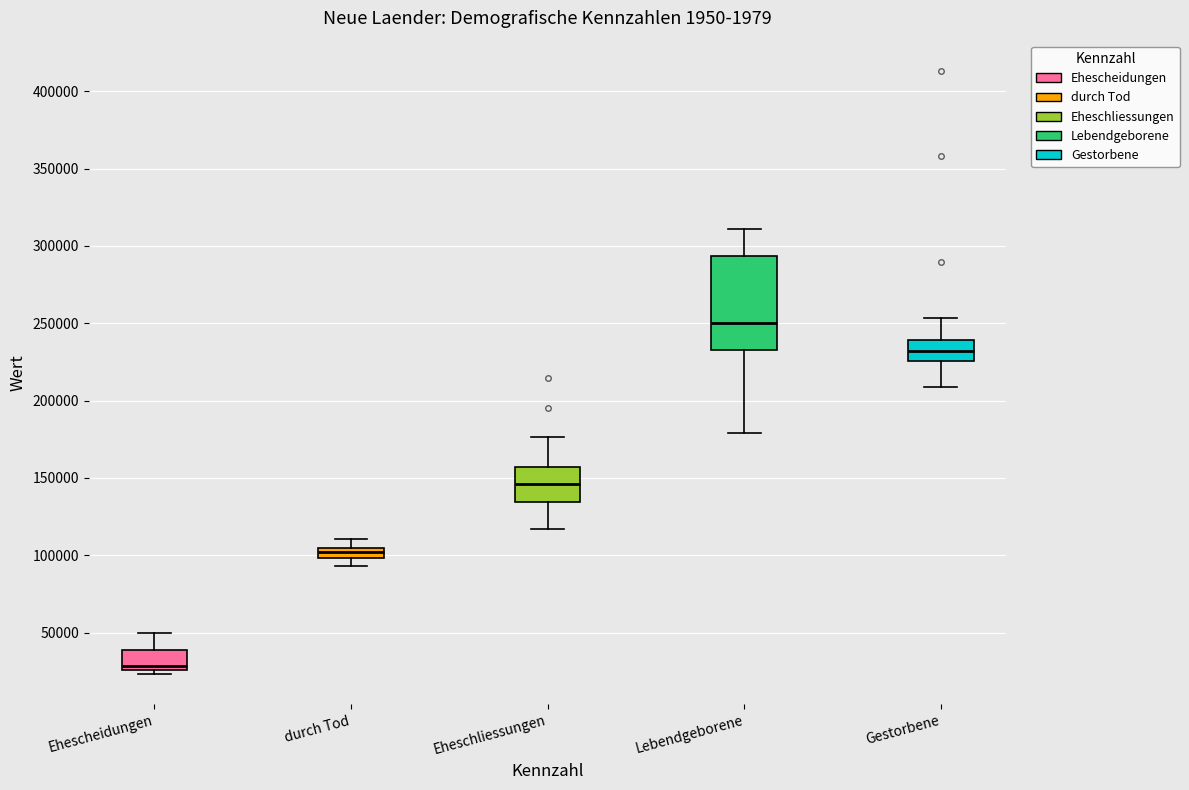

Comparing the boxes themselves (not the whiskers), which one is the tallest?

Lebendgeborene